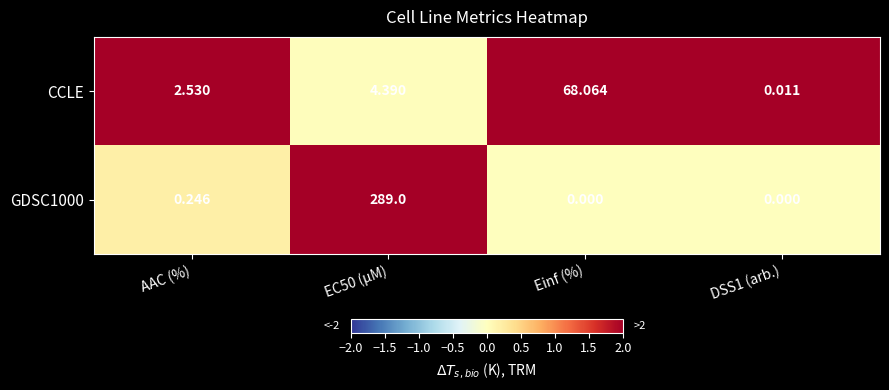

Which category has the highest value in the CCLE series?

Einf (%)